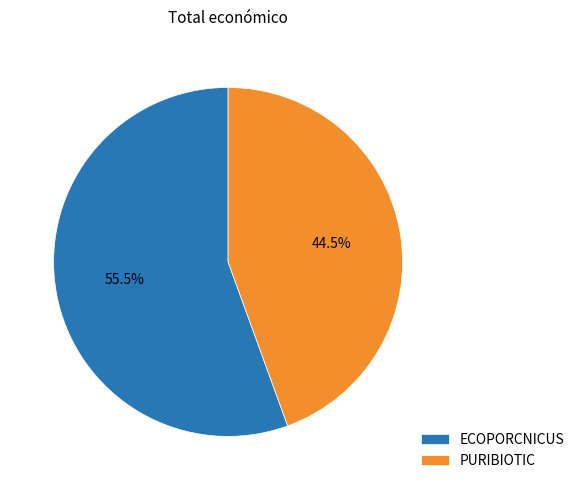

To the nearest percent, what is the average slice percentage?

50%